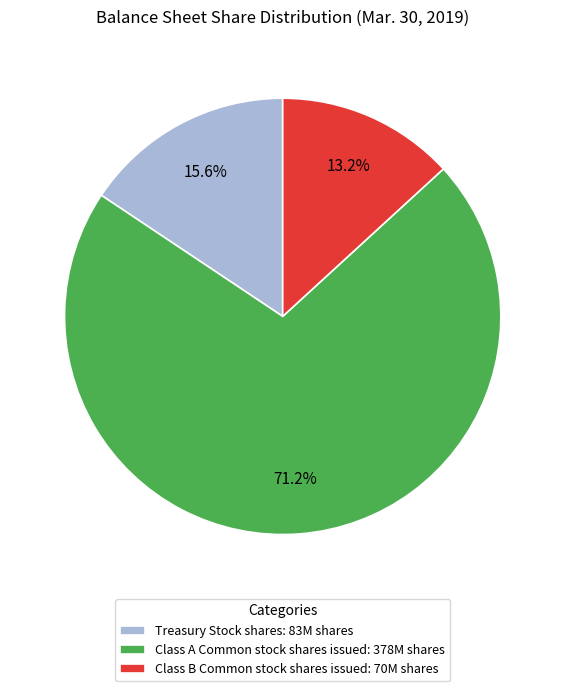

Which slice is the largest?

Class A Common stock shares issued